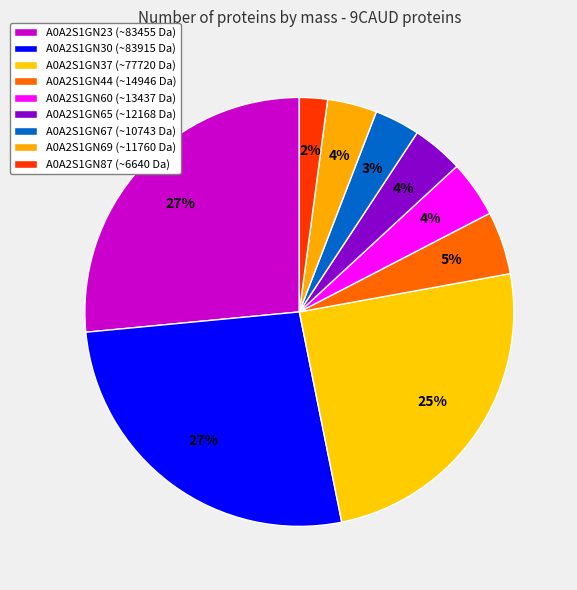

Is the sum of A0A2S1GN60 and A0A2S1GN67 greater than half?

No